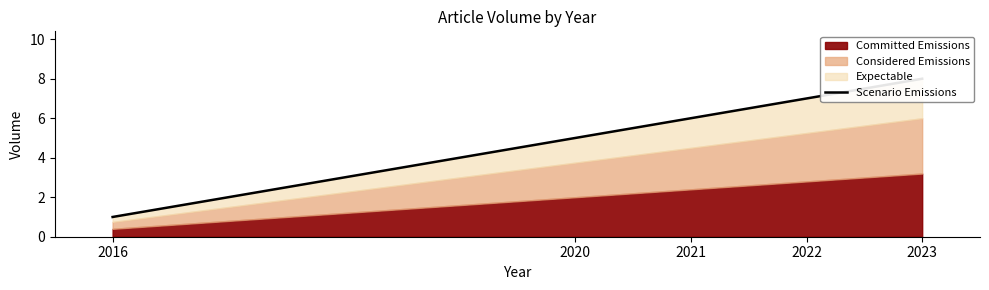

List the labels in order of value, largest first.

2023, 2022, 2021, 2020, 2016